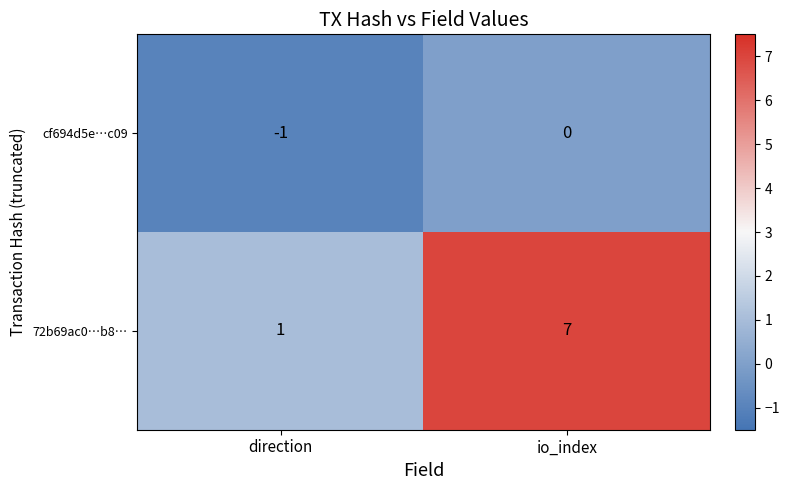

Which series changed the most between direction and io_index?

72b69ac0…b8…